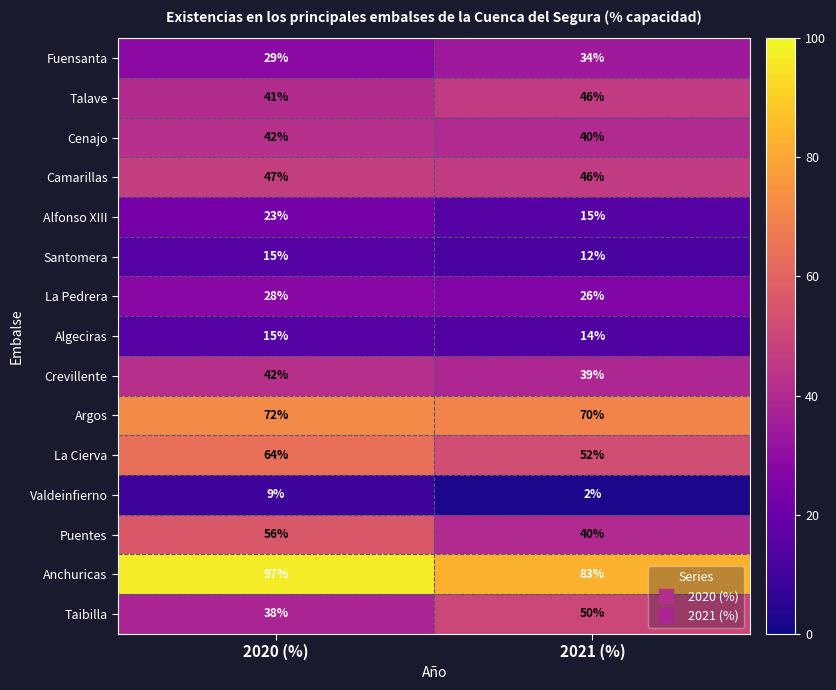

Rank the categories by Crevillente value from highest to lowest.

2020 (%), 2021 (%)